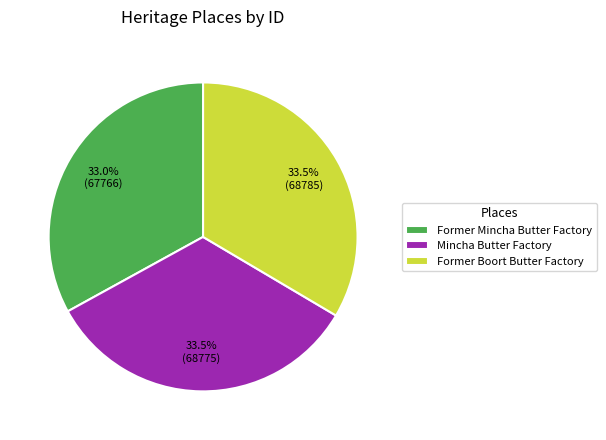

Does Former Boort Butter Factory account for over 50% of the chart?

No